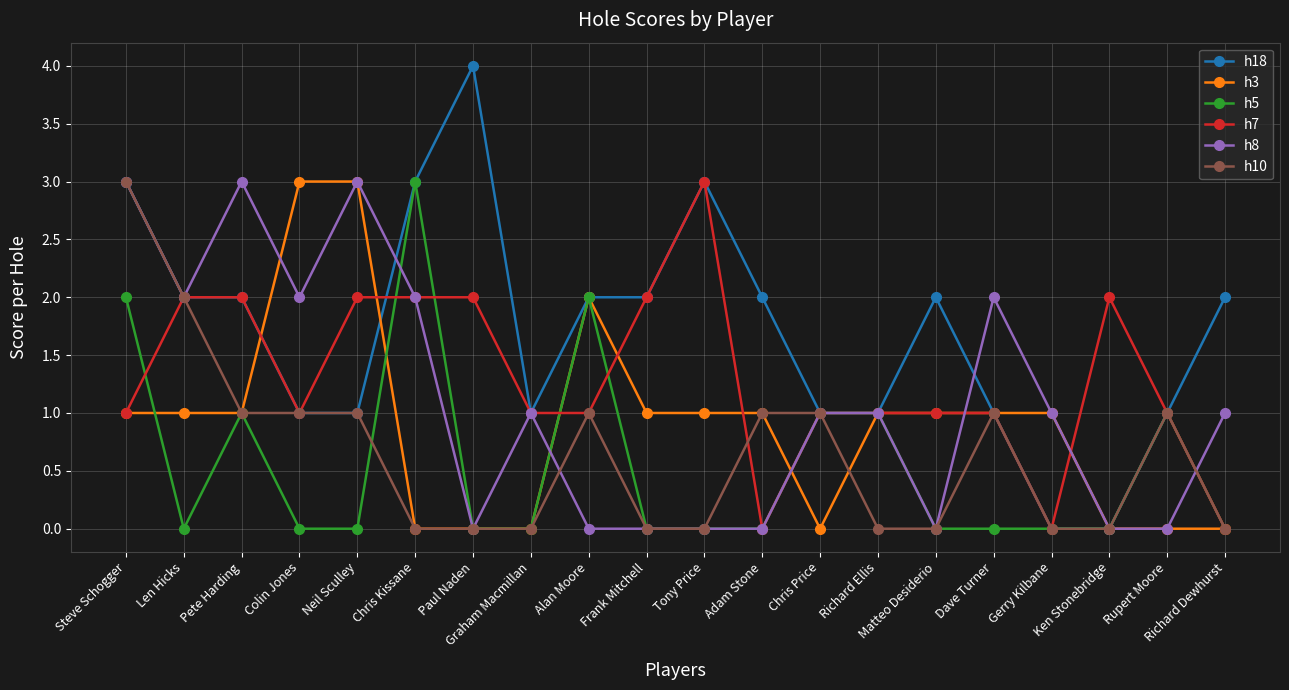

Which series has the widest spread of values?

h18